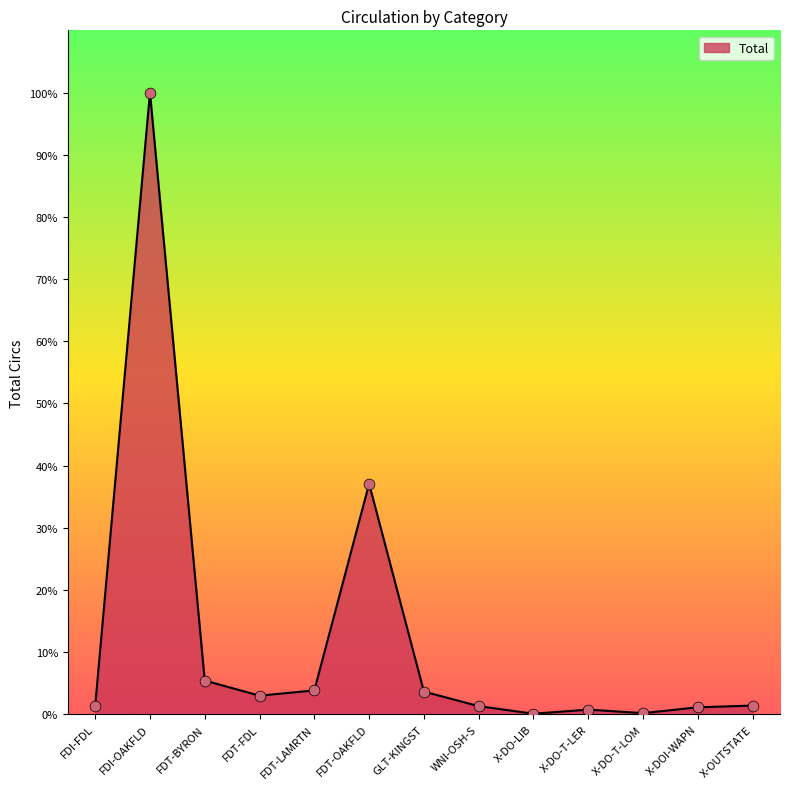

Between FDI-OAKFLD and GLT-KINGST, which is larger?

FDI-OAKFLD